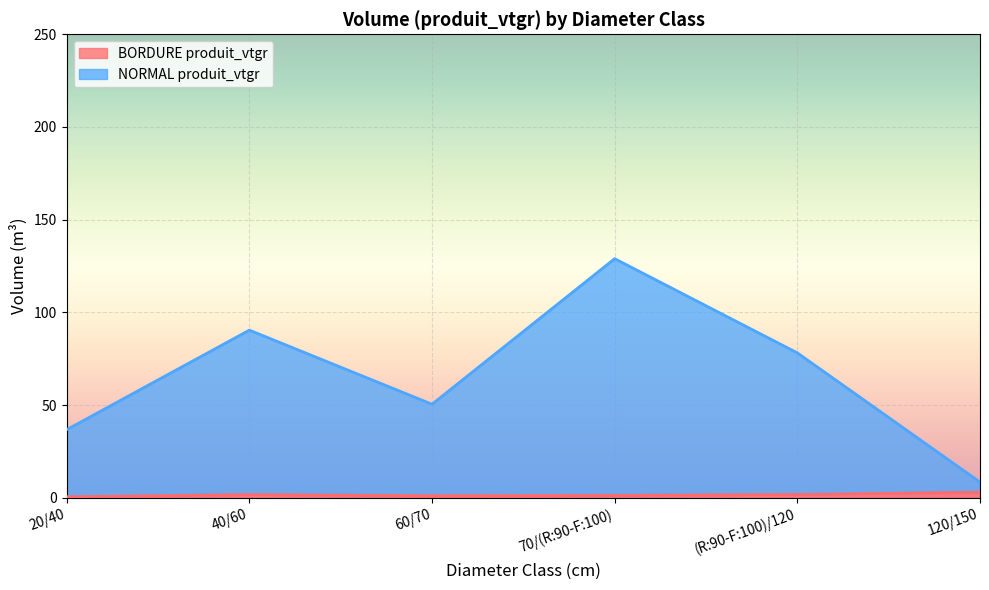

At 70/(R:90-F:100), list the series in order from smallest to largest.

BORDURE produit_vtgr, NORMAL produit_vtgr